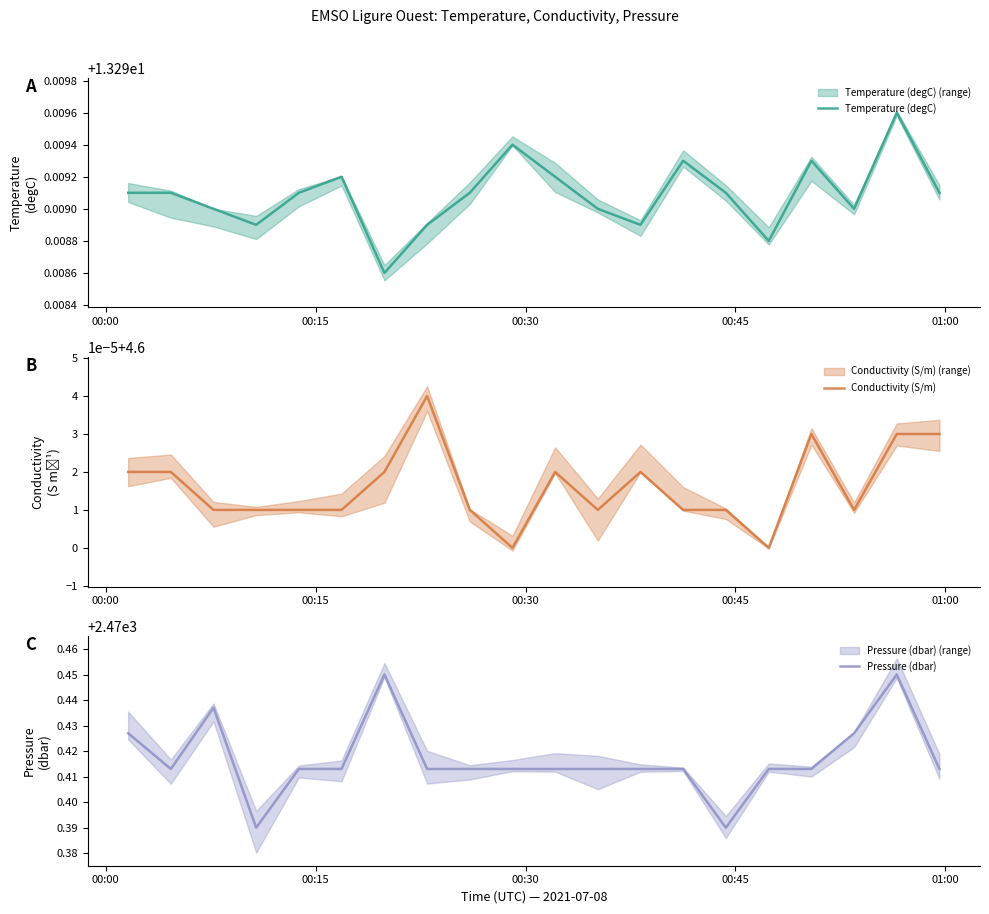

What is the total value across all series at 18?

2488.3